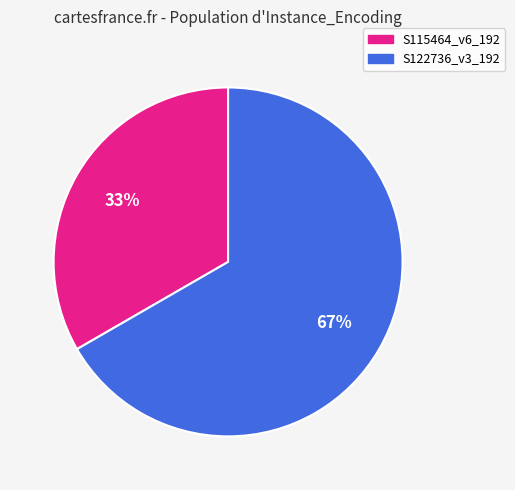

What percentage is the S115464_v6_192 slice, to the nearest percent?

33%